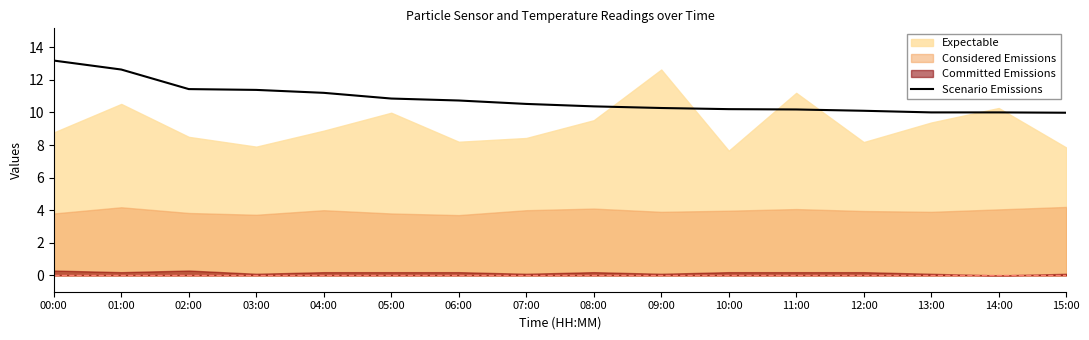

What is the lowest value of the Scenario Emissions series?

10.0